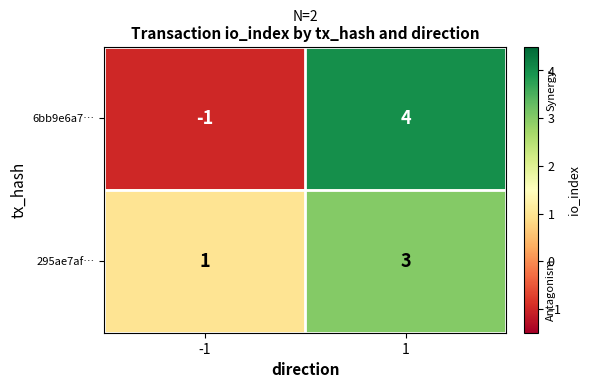

Rank the series by their maximum value, from highest to lowest.

6bb9e6a7…, 295ae7af…